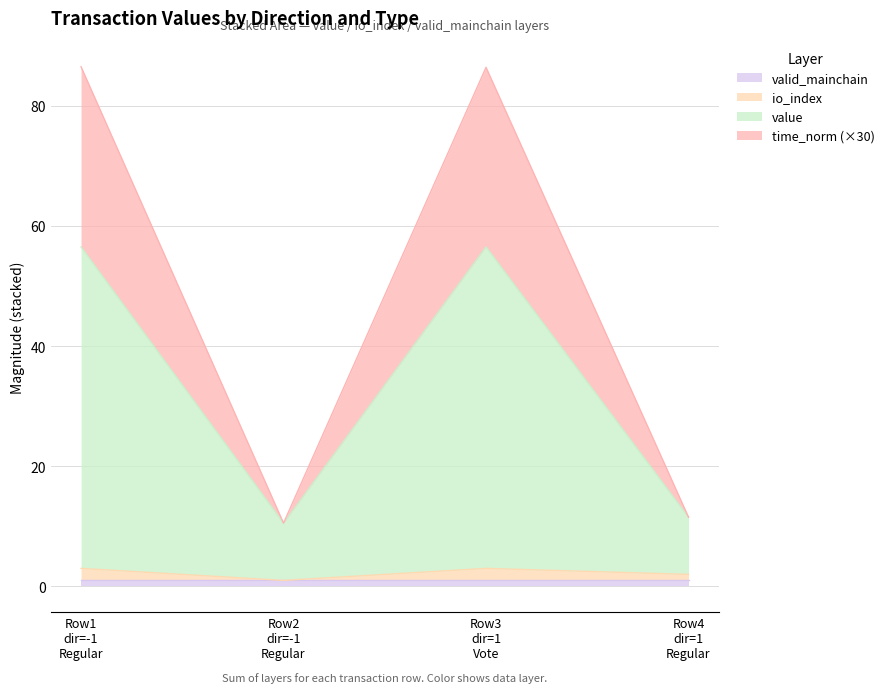

True or false: time_stamp_norm and value cross at least once.

False